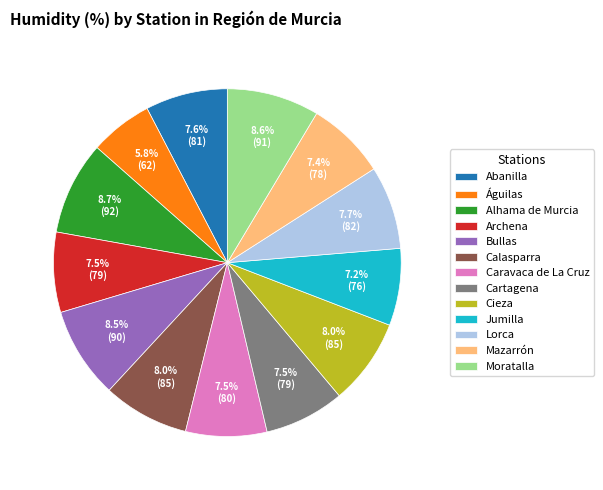

True or false: Lorca accounts for 20% of the total.

False